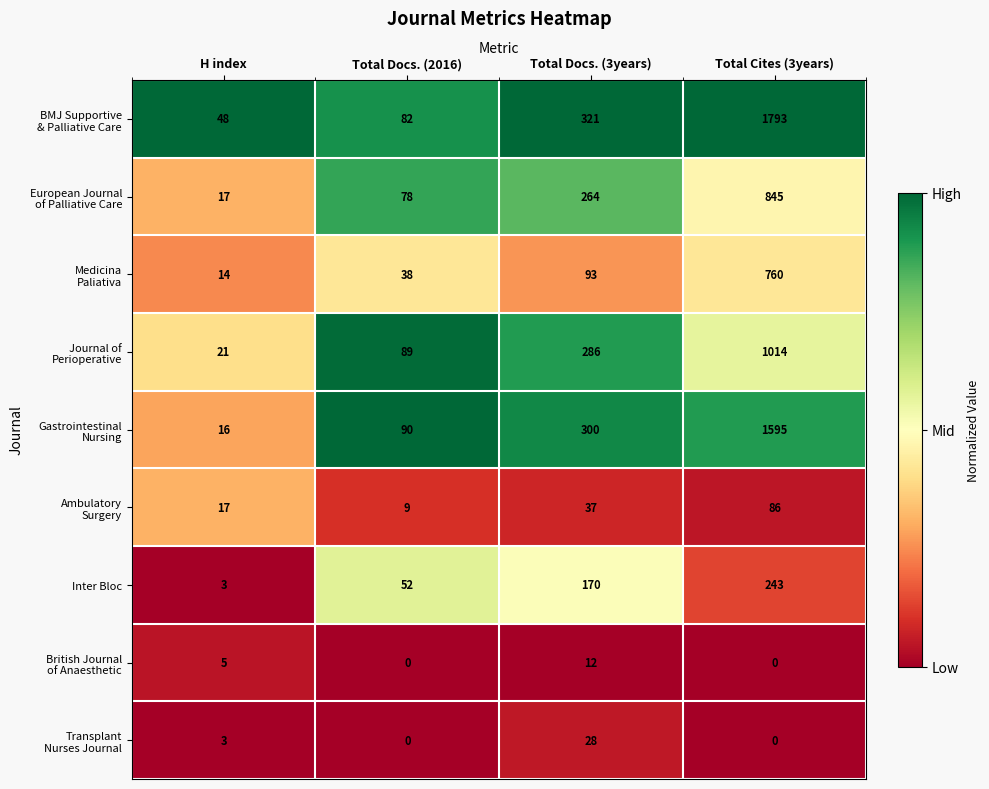

True or false: Inter Bloc has a value of 170 at Total Docs. (3years).

True